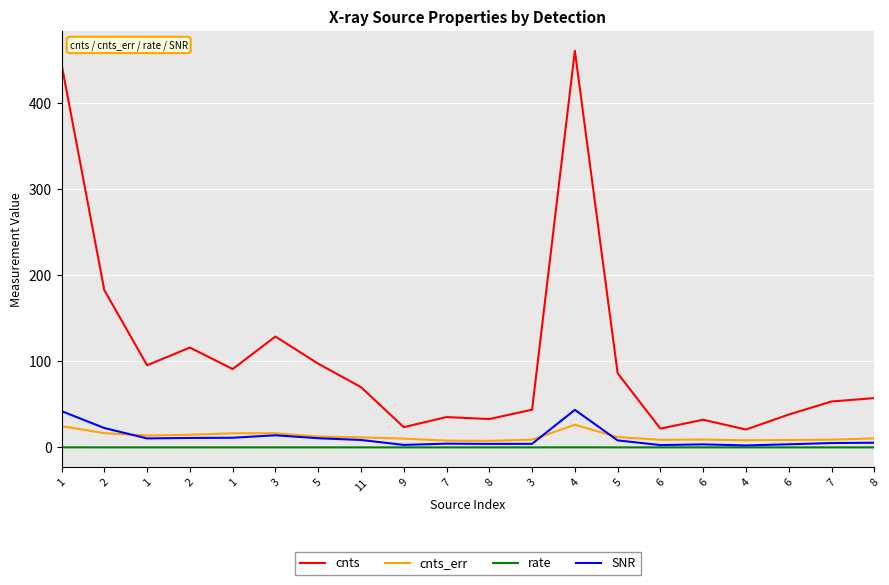

True or false: rate and cnts cross at least once.

False